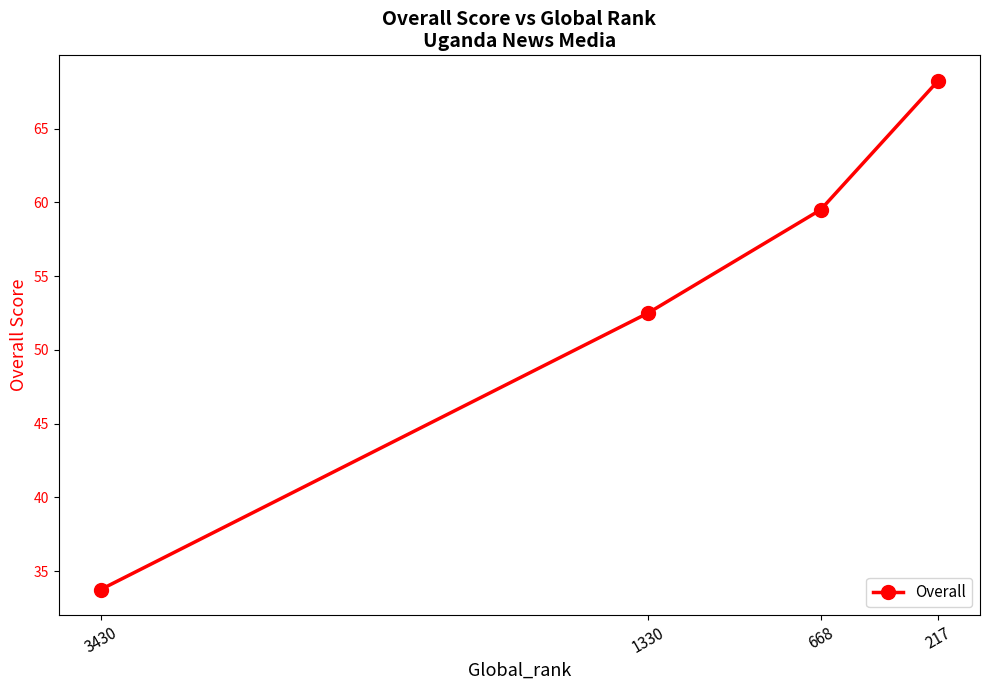

What is the approximate value at 1330?

52.5